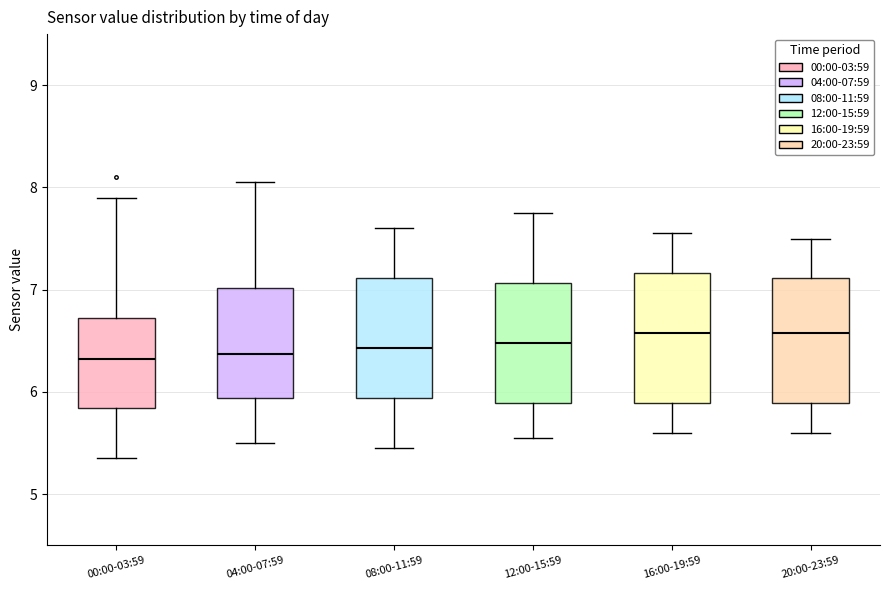

Reading left to right, read every box against the y-axis: the position of its median line, the range the box covers, and the ends of its whiskers. The values are not printed on the chart, so give them approximately, as read against the axis.

00:00-03:59: median 6.3, box 5.8 to 6.7, whiskers 5.4 to 7.9
04:00-07:59: median 6.4, box 5.9 to 7.0, whiskers 5.5 to 8.1
08:00-11:59: median 6.4, box 5.9 to 7.1, whiskers 5.5 to 7.6
12:00-15:59: median 6.5, box 5.9 to 7.1, whiskers 5.6 to 7.8
16:00-19:59: median 6.6, box 5.9 to 7.2, whiskers 5.6 to 7.6
20:00-23:59: median 6.6, box 5.9 to 7.1, whiskers 5.6 to 7.5